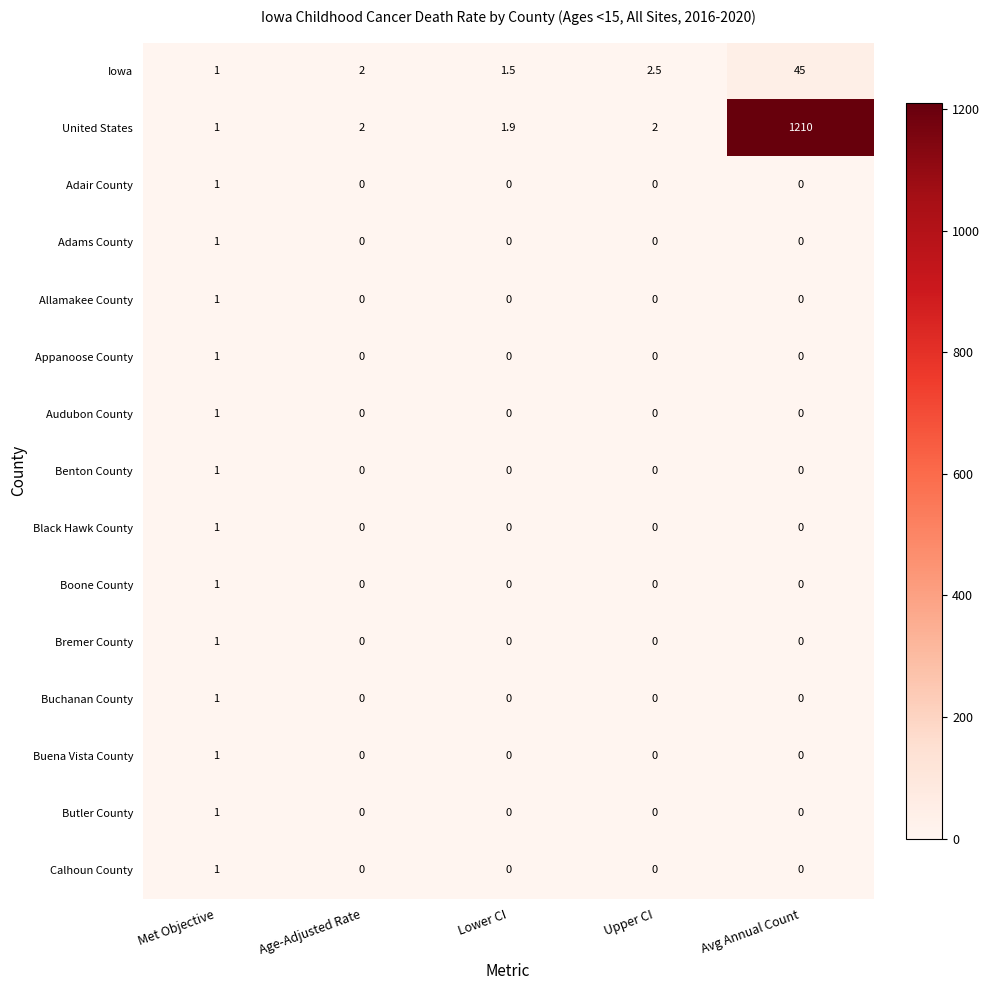

Which label corresponds to the largest value in the chart?

Avg Annual Count